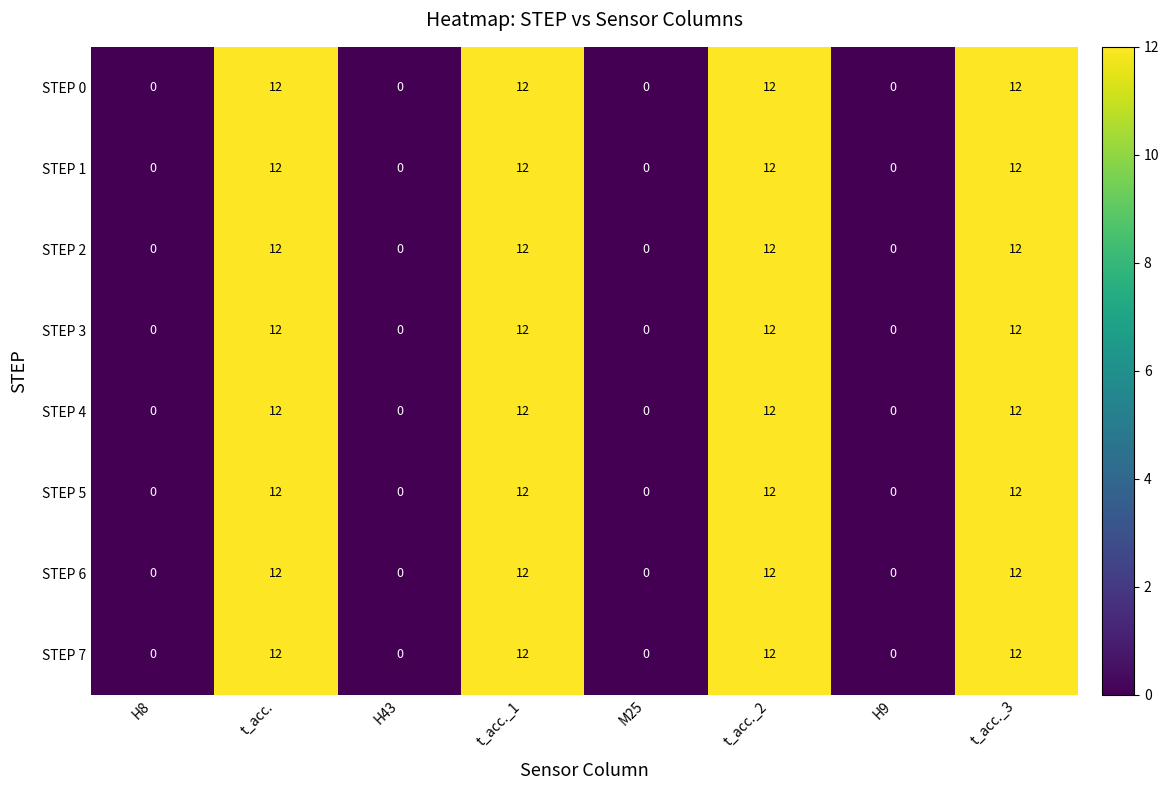

What value does the STEP 3 series have at t_acc._1?

12